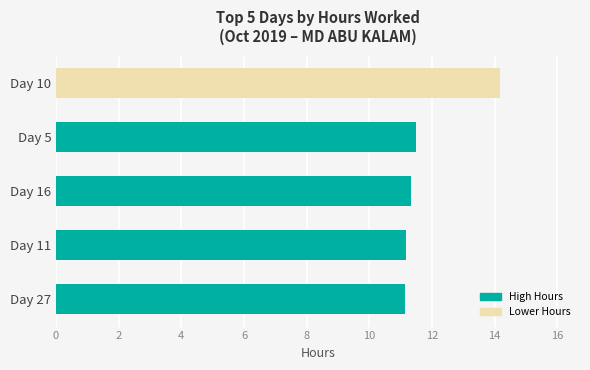

What is the difference between the maximum and minimum values?

3.0